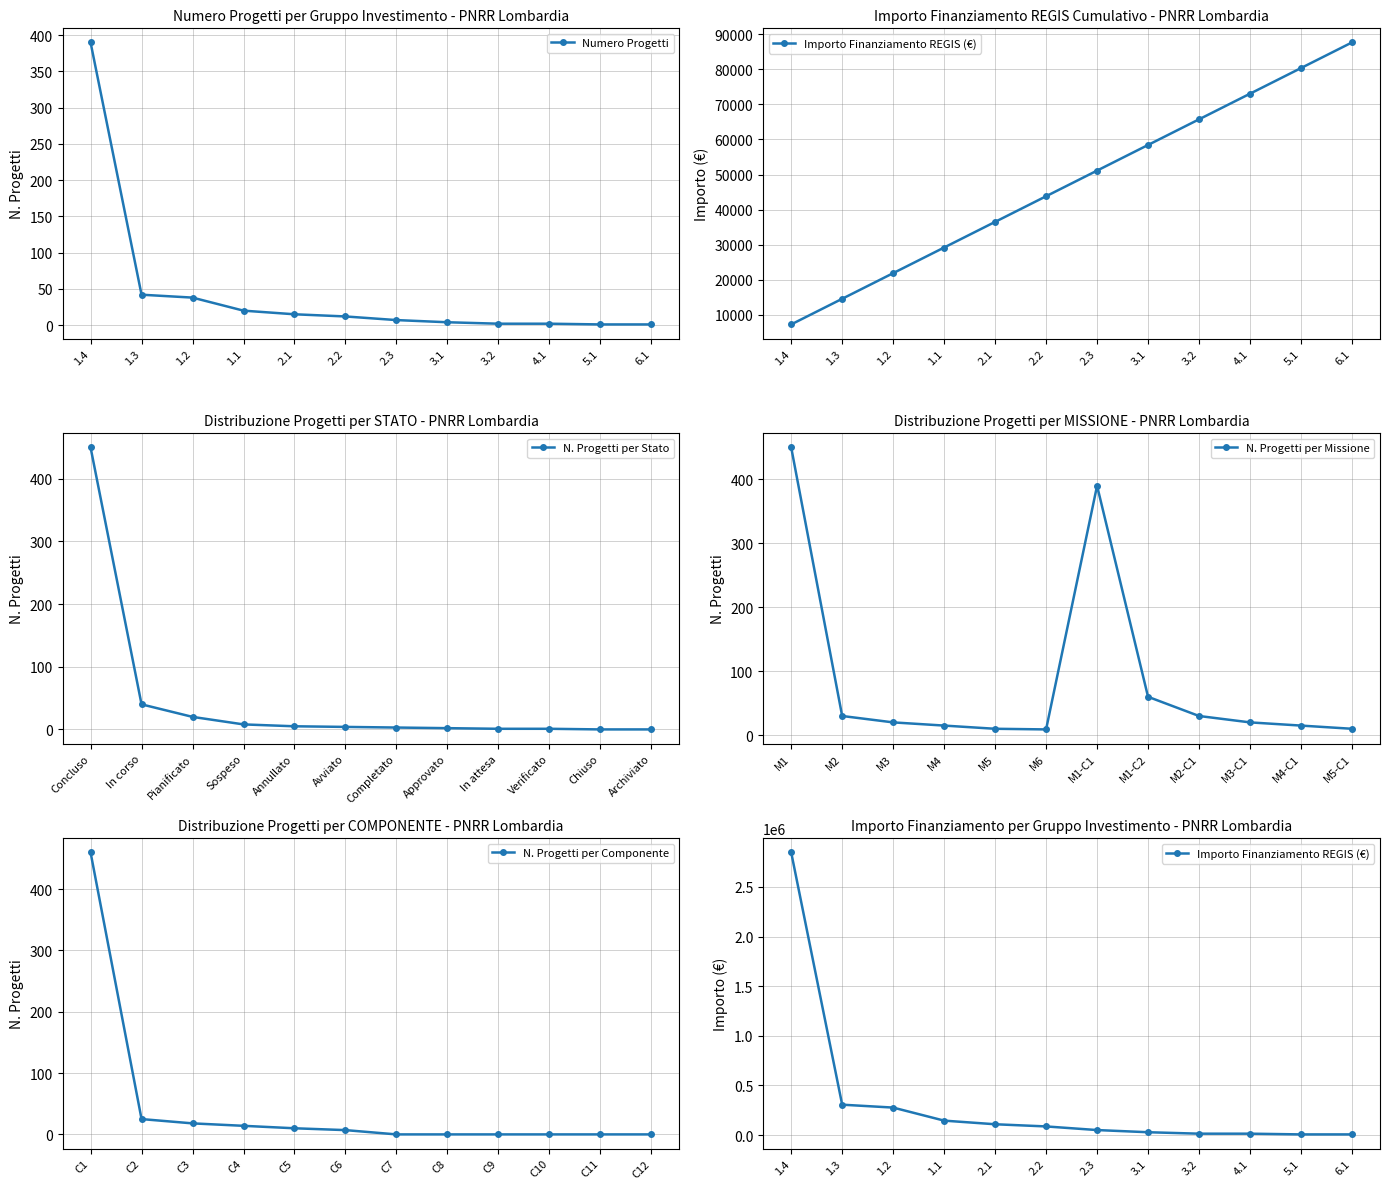

What is the maximum value for Numero Progetti?

390